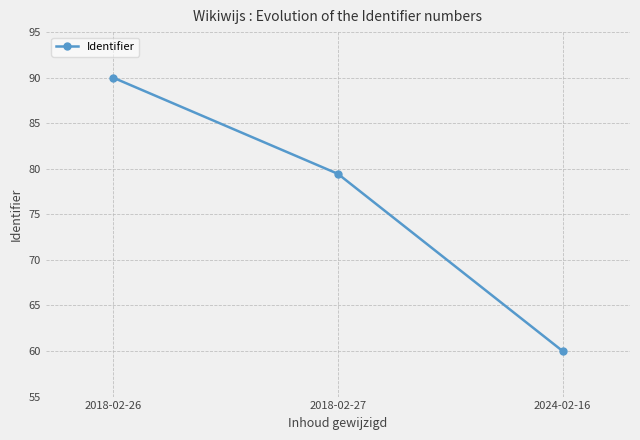

What is the approximate value at 2024-02-16?

60.0